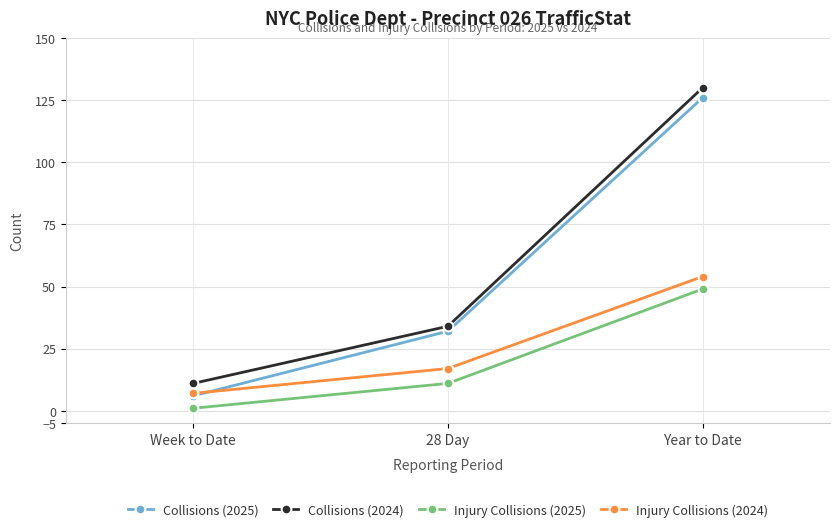

Which series has the widest spread of values?

Collisions (2025)